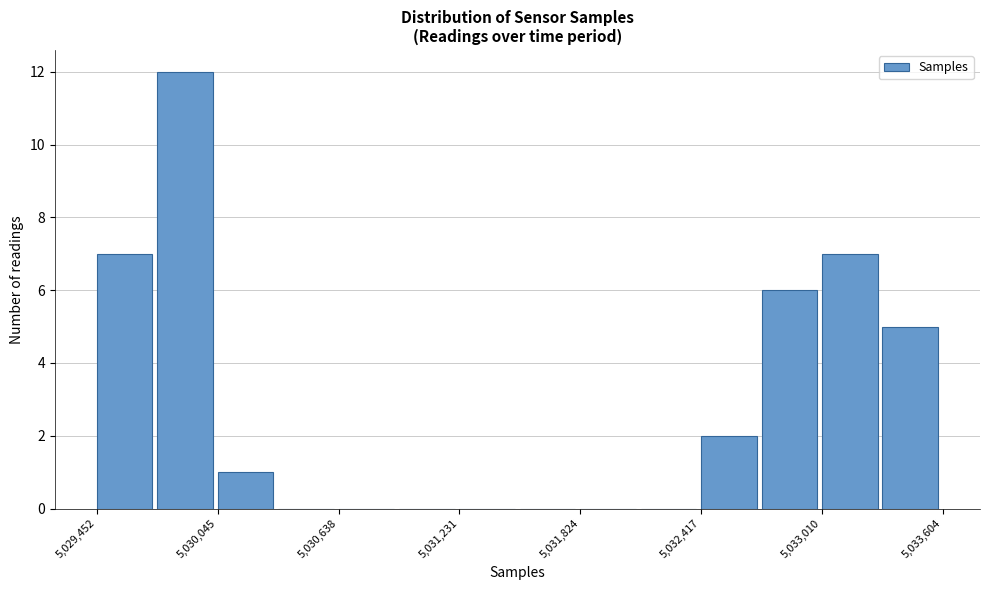

Read against the x-axis, roughly where is the centre of the tallest bar?

5029900